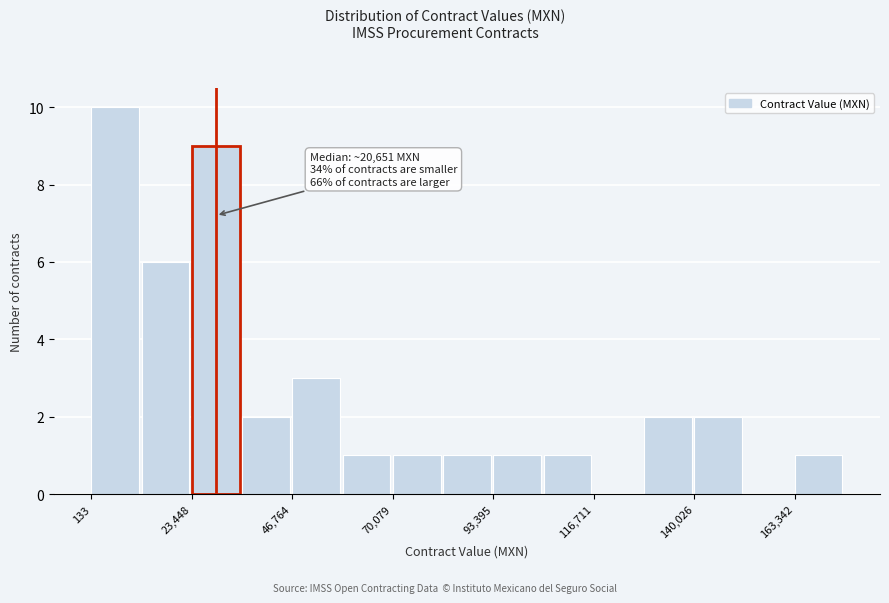

Read against the x-axis, roughly where is the centre of the tallest bar?

5000